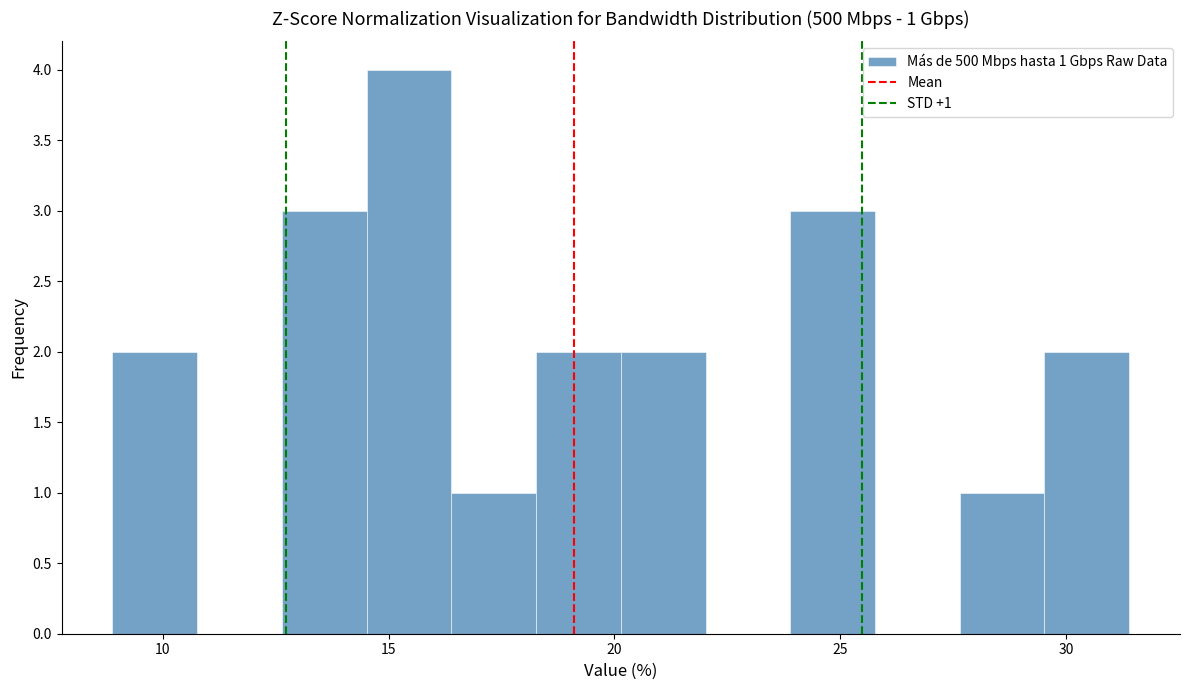

Around what value on the x-axis is the tallest bar? Give the approximate position of its centre, as read against the axis.

15.5